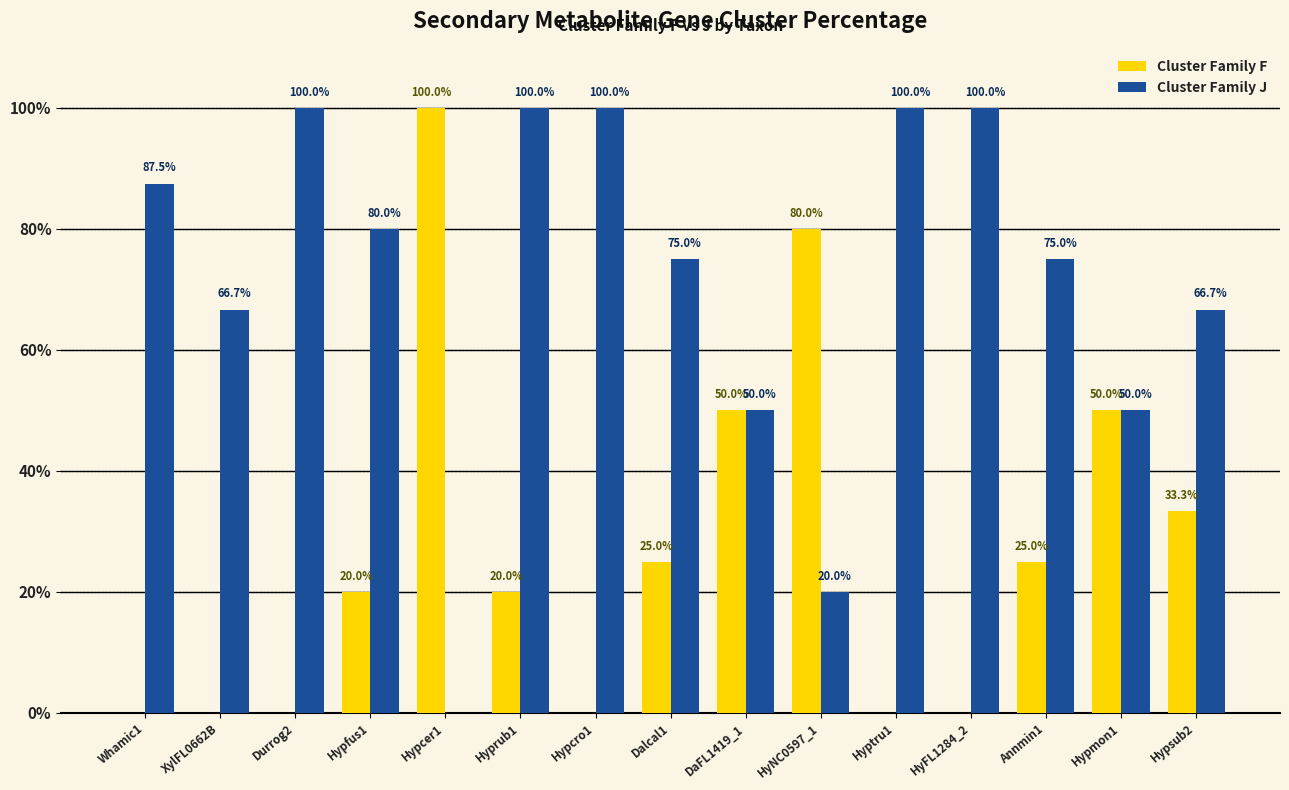

Which series has the largest total across all categories?

Cluster Family J